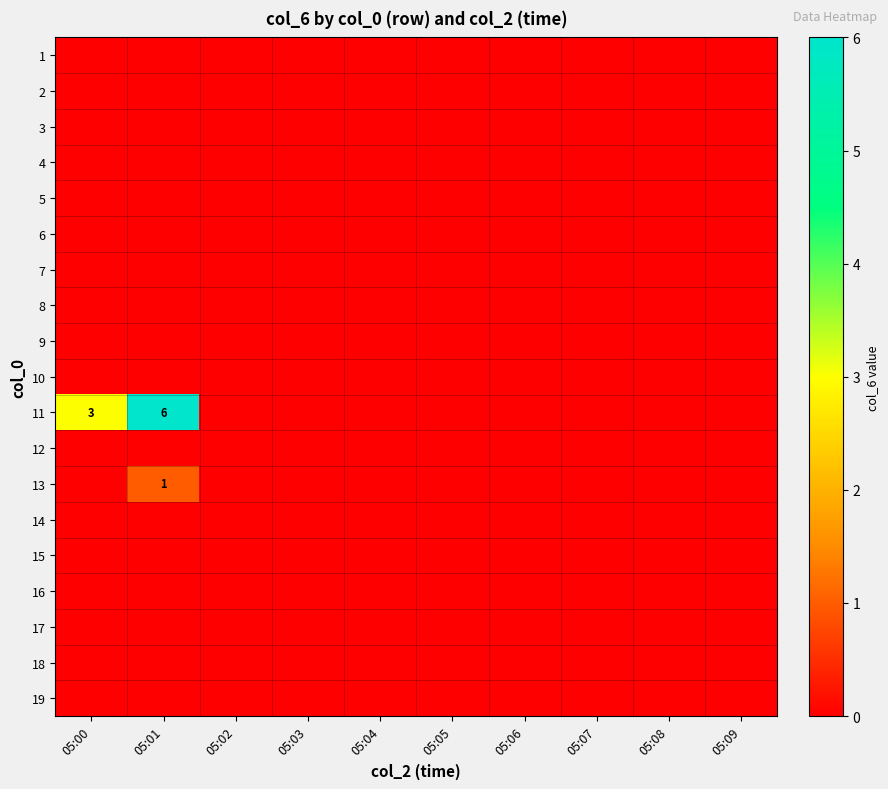

Rank the series by their maximum value, from lowest to highest.

1, 2, 3, 4, 5, 6, 7, 8, 9, 10, 12, 14, 15, 16, 17, 18, 19, 13, 11